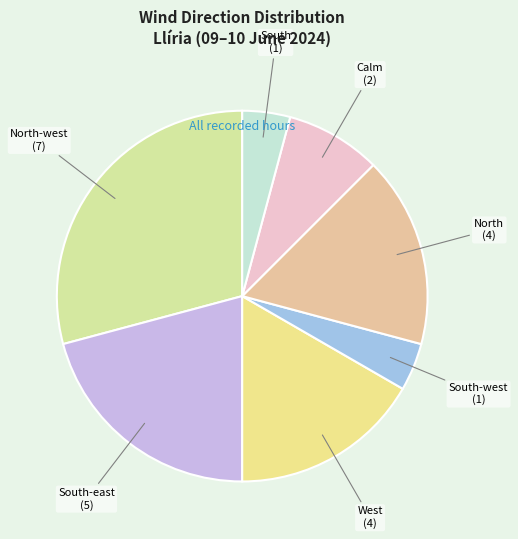

Approximately how many times larger is the value at South-west compared to South-east?

0.2